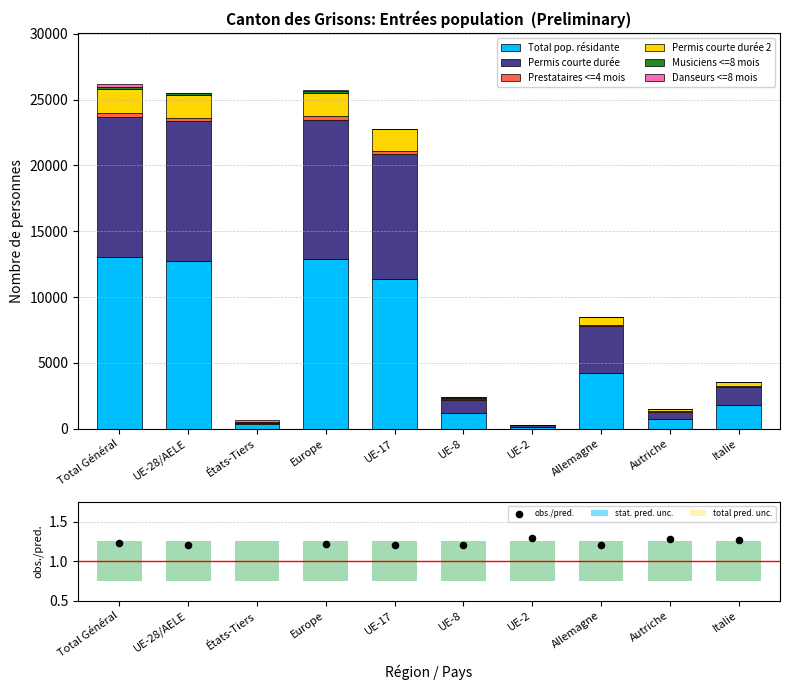

Is the value of Permis courte durée 2 at États-Tiers greater than the value of Musiciens <=8 mois at UE-17?

Yes